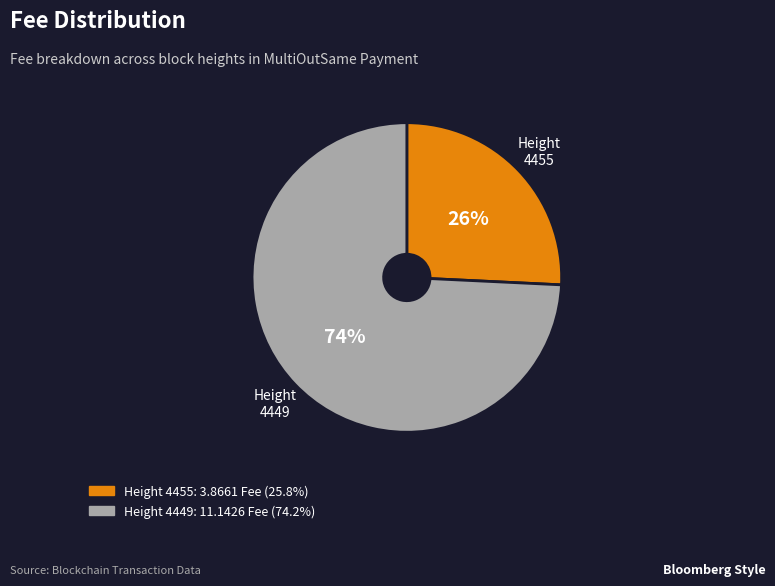

Which slice is the smallest?

Height 4455